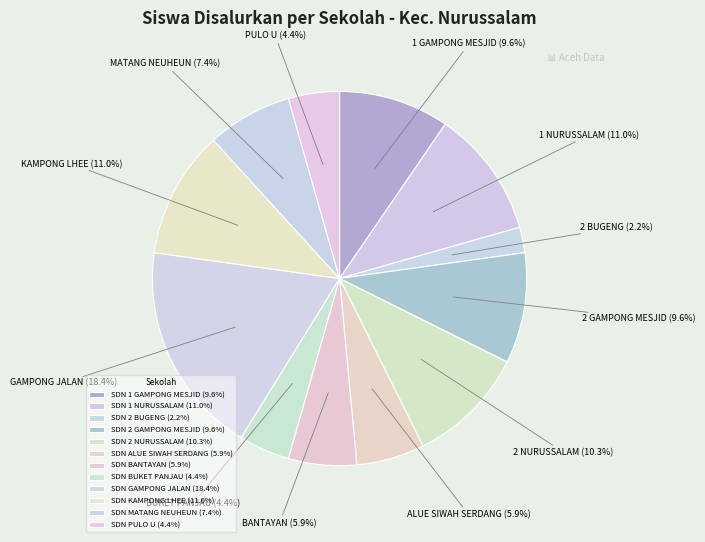

To the nearest percent, what is the combined percentage of SDN ALUE SIWAH SERDANG and SDN 1 NURUSSALAM?

17%